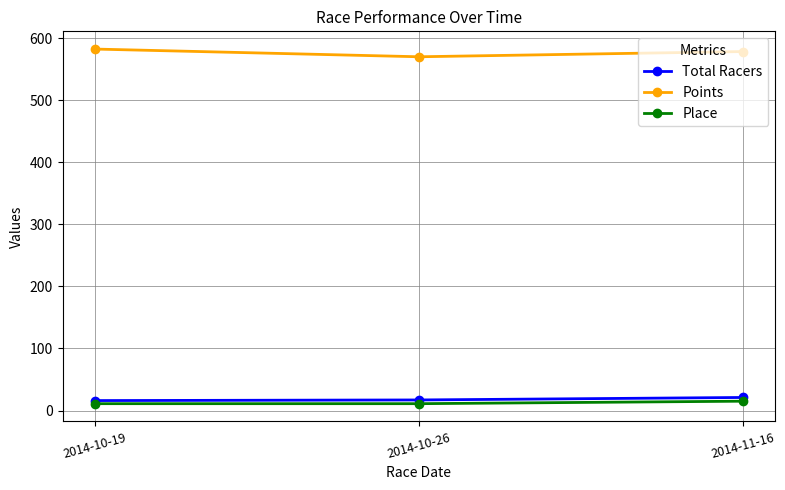

What is the minimum value for Points?

569.9